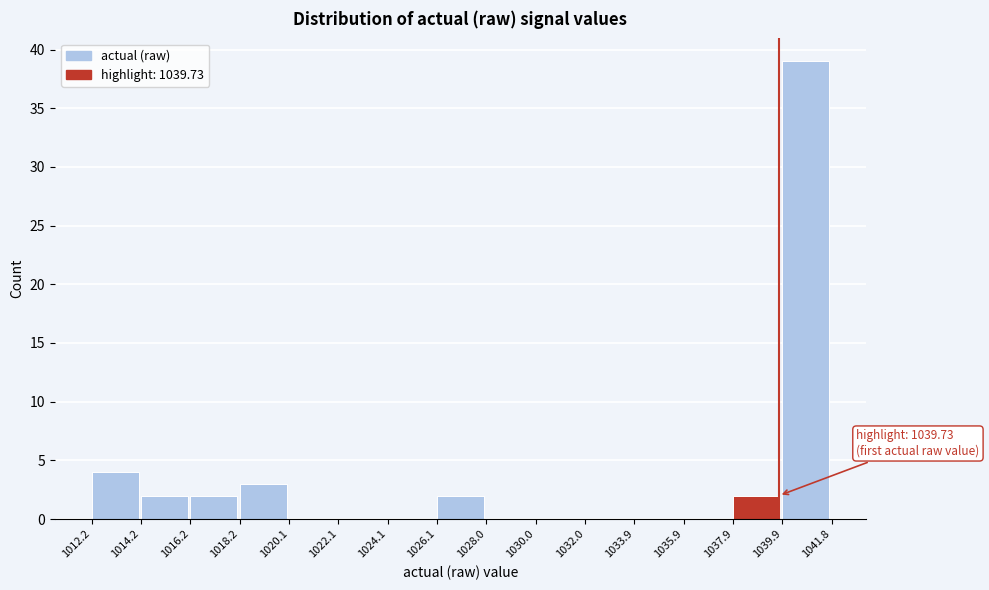

Over which range of the x-axis is the bar tallest?

1039.9 to 1041.8